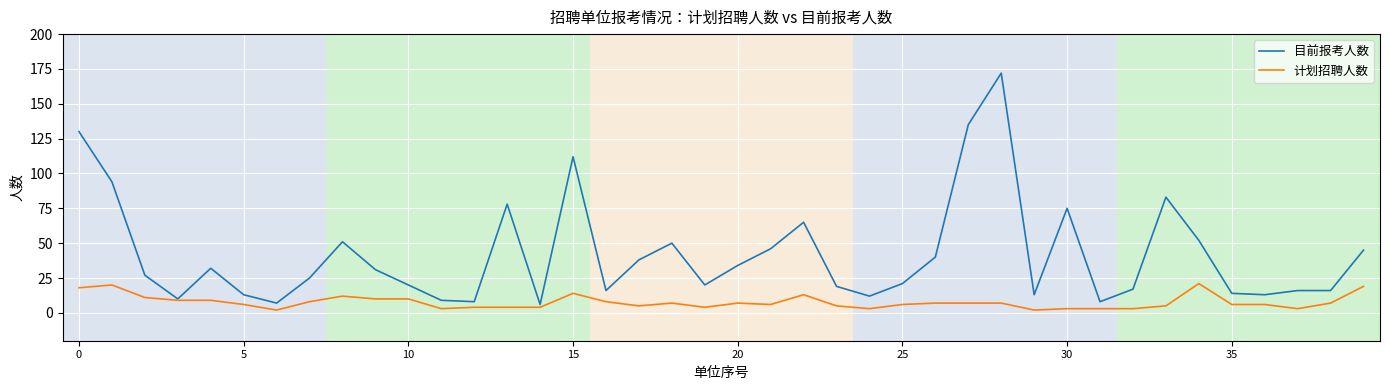

What is the maximum value for 计划招聘人数?

21